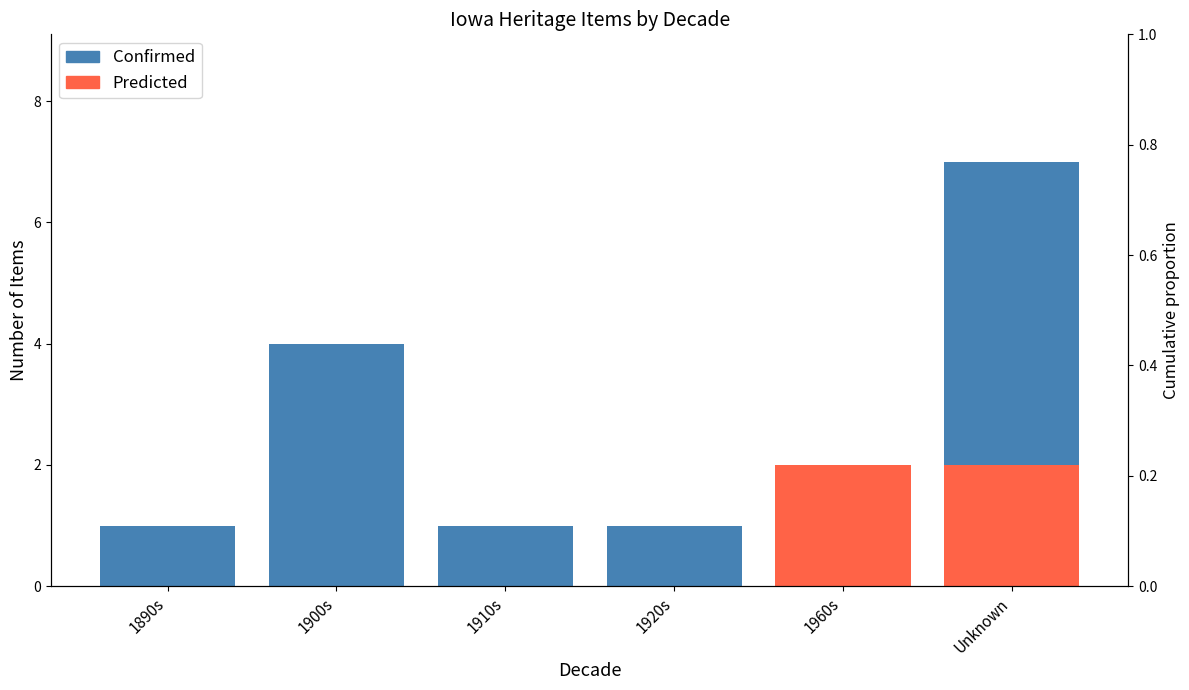

The value of Predicted at 1890s is -1. True or false?

False